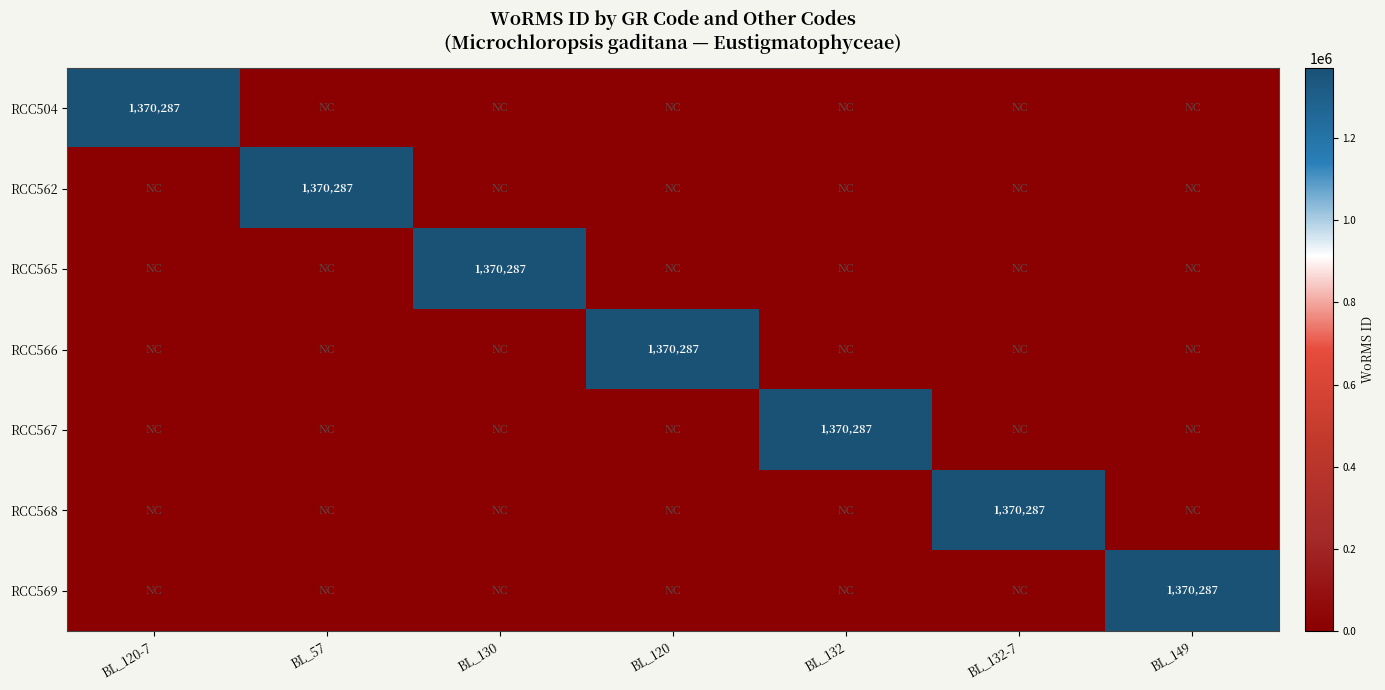

True or false: RCC568 has a value of 2453331 at BL_132-7.

False